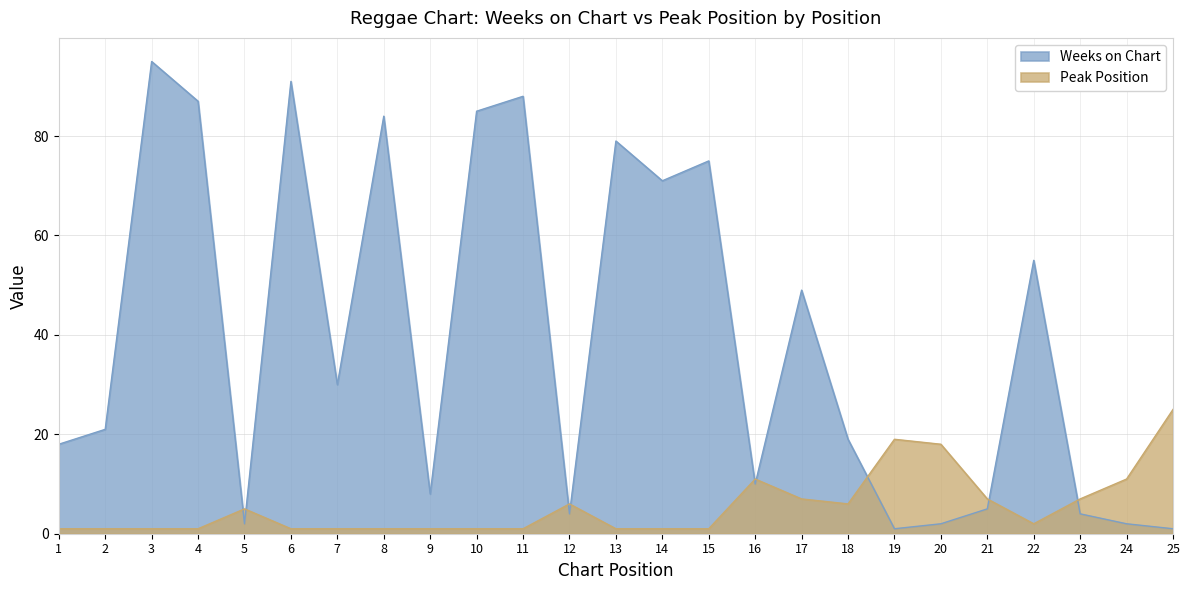

Rank the categories by Peak Position value from highest to lowest.

25, 19, 20, 16, 24, 17, 21, 23, 12, 18, 5, 22, 1, 2, 3, 4, 6, 7, 8, 9, 10, 11, 13, 14, 15